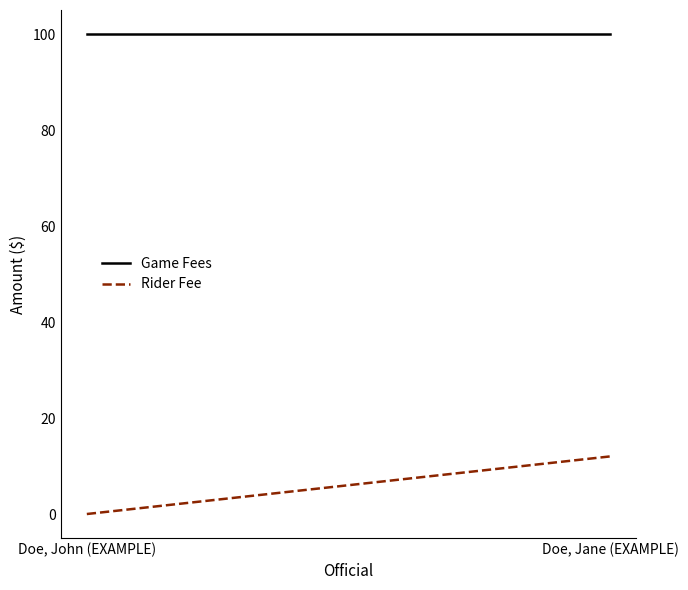

Reading left to right, what are all the values shown in this chart?

Game Fees: Doe, John (EXAMPLE)=100	Doe, Jane (EXAMPLE)=100
Rider Fee: Doe, John (EXAMPLE)=0	Doe, Jane (EXAMPLE)=12